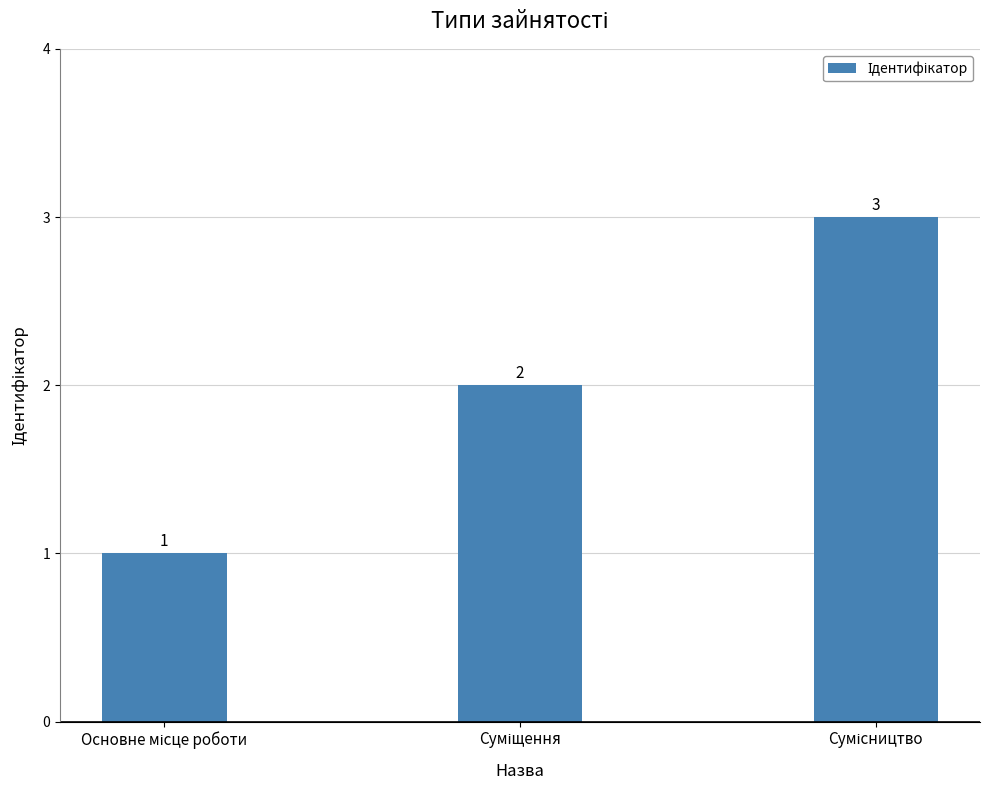

What is the sum of all values?

6